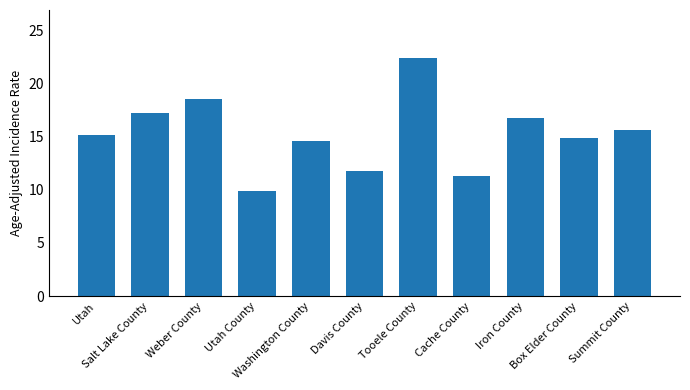

True or false: the data shows 26.0 at Washington County.

False